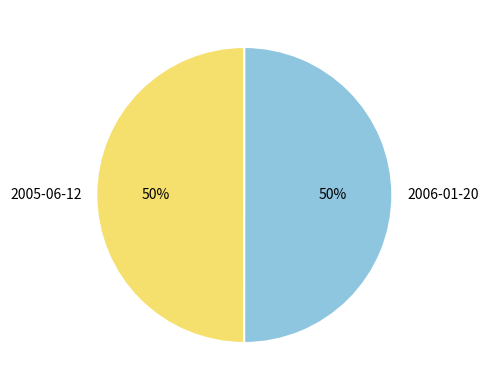

Is the sum of 2006-01-20 and 2005-06-12 greater than half?

Yes